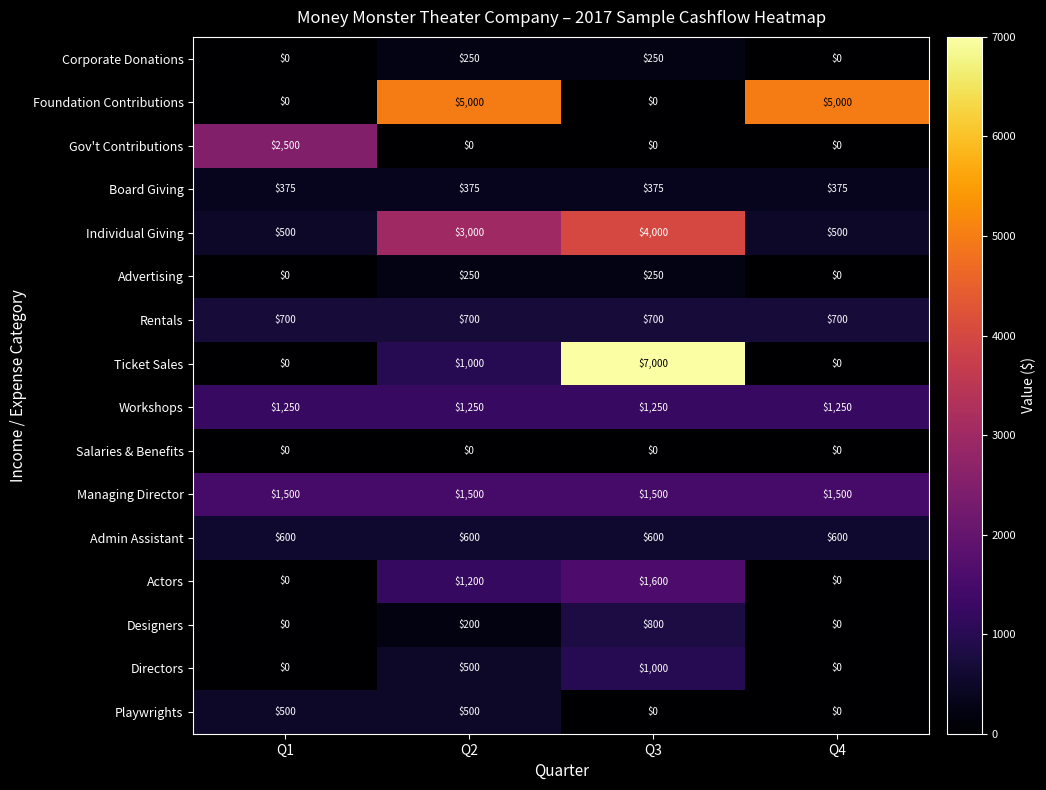

How many Directors values are between 0 and 1000?

4